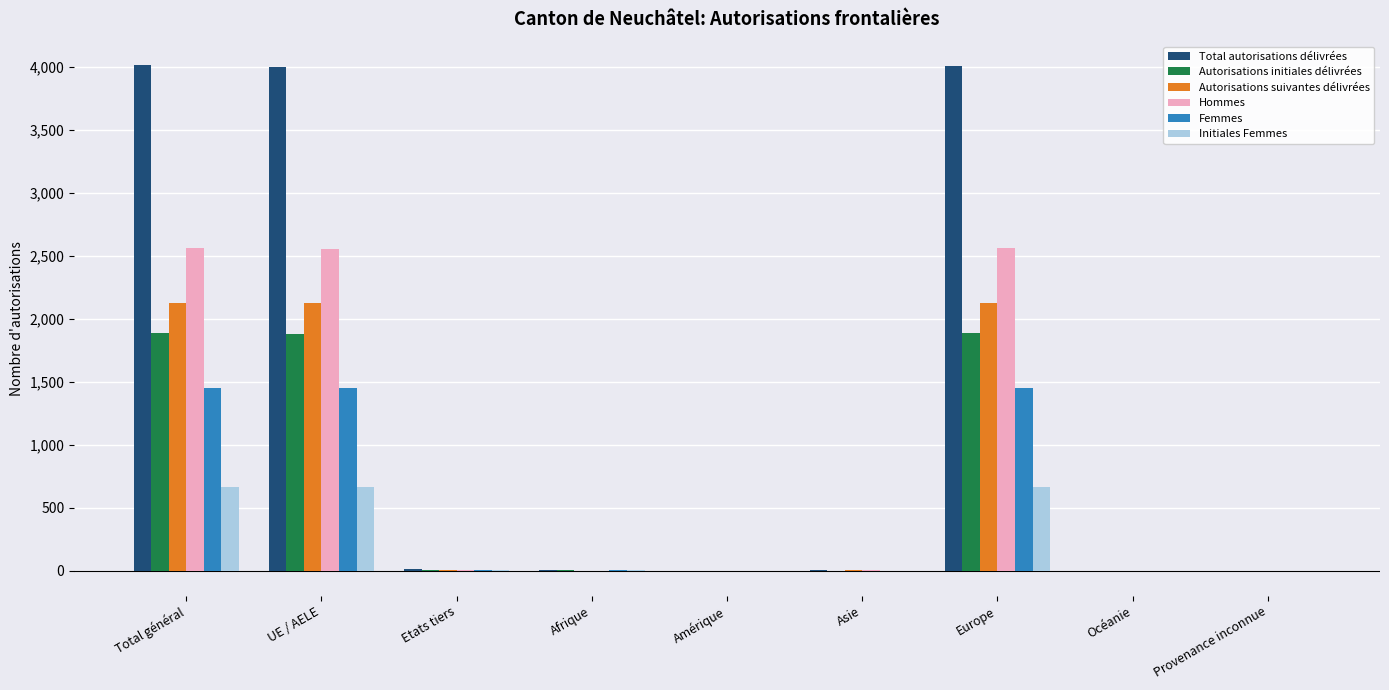

What is the highest value of the Autorisations initiales délivrées series?

1887